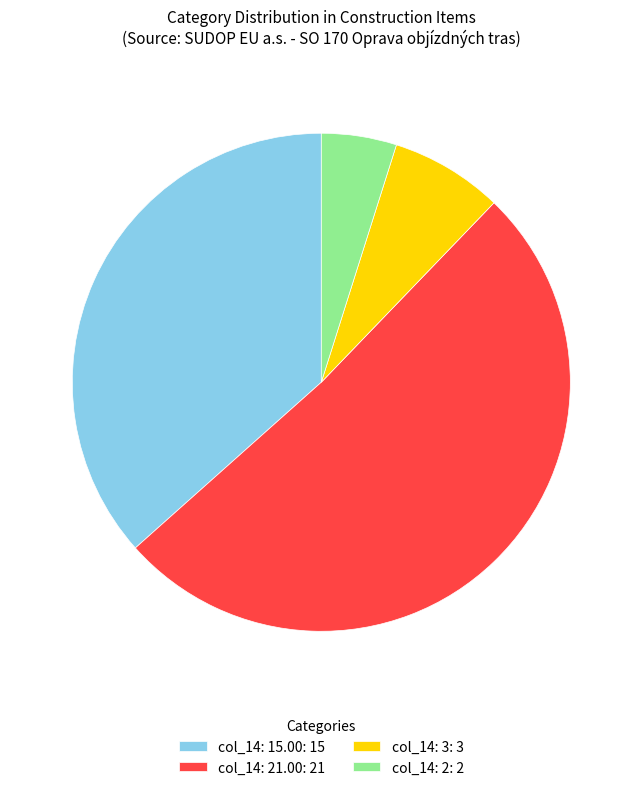

Rank the categories by value from lowest to highest.

col_14: 2: 2, col_14: 3: 3, col_14: 15.00: 15, col_14: 21.00: 21